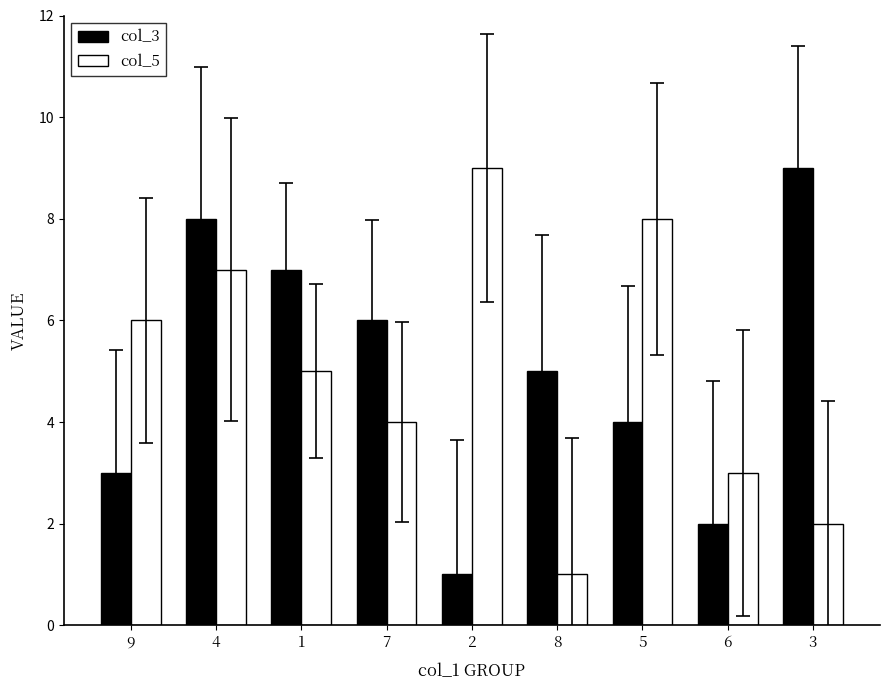

What is the difference between the col_3 values at 8 and 7?

1